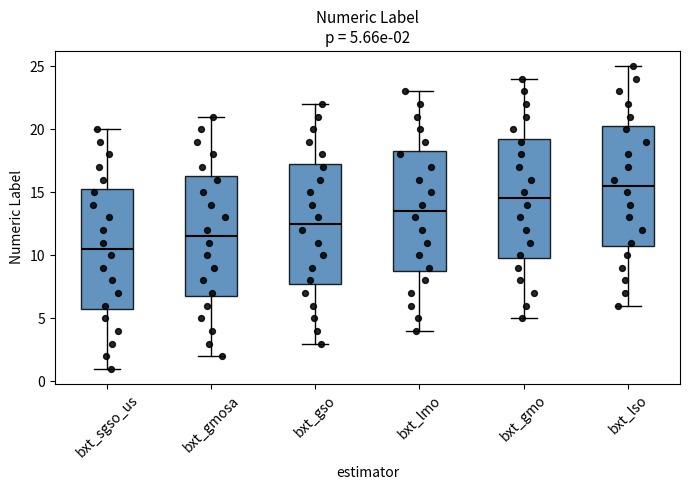

Which box has the highest median line?

bxt_lso